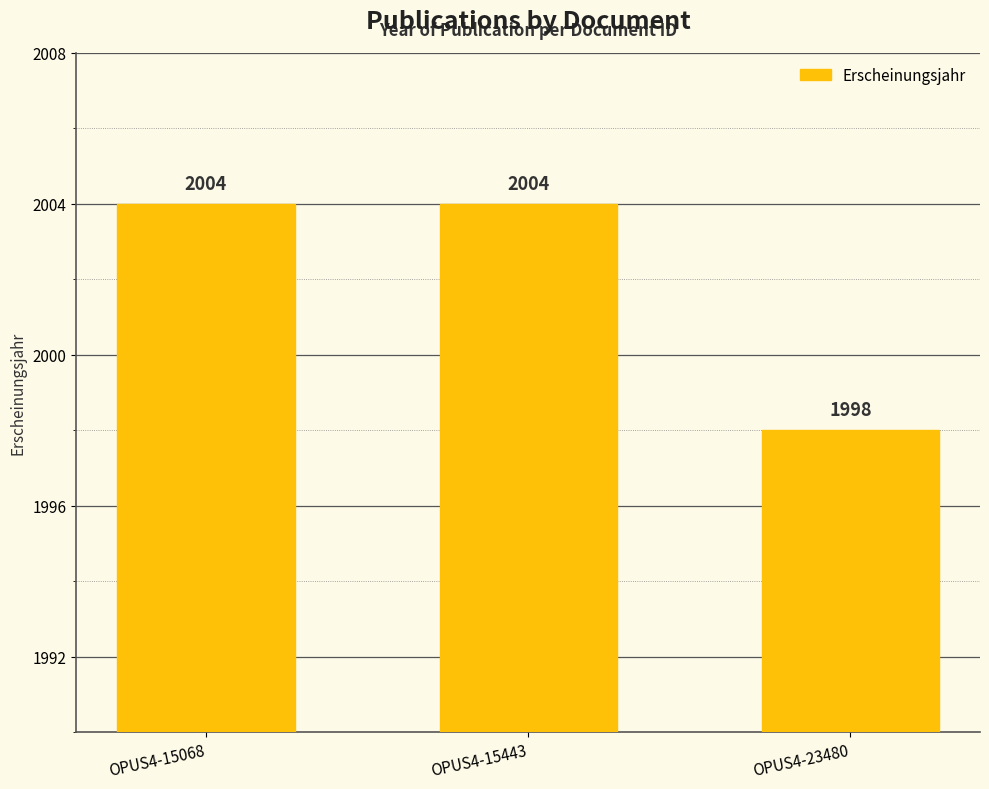

Between OPUS4-15068 and OPUS4-23480, which is larger?

OPUS4-15068